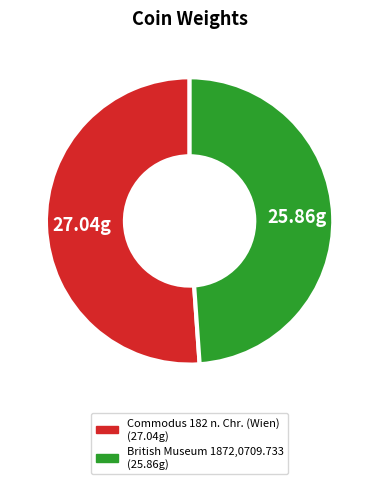

Count the number of slices in the pie.

2